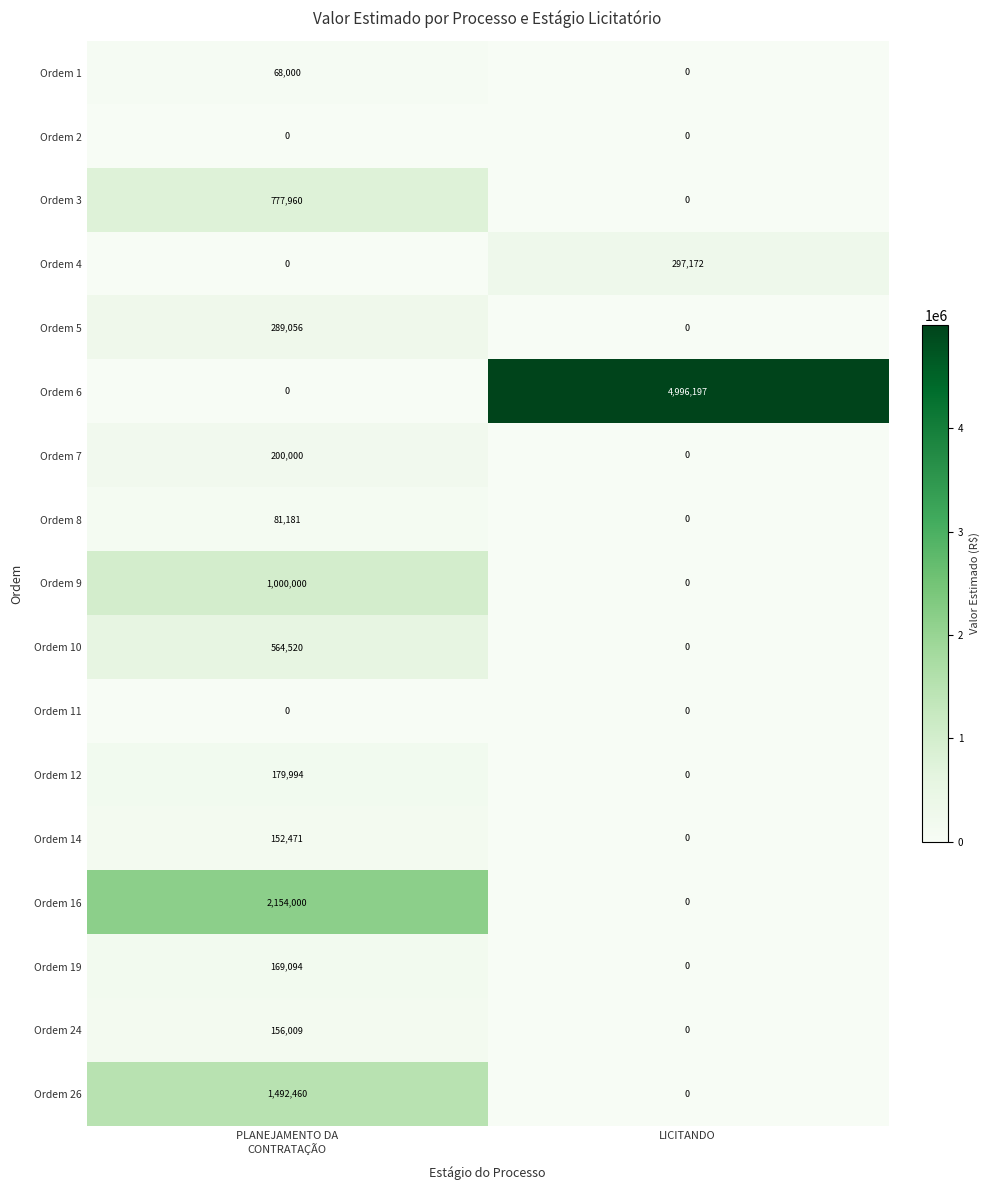

At how many categories does at least one series exceed 4609683?

1